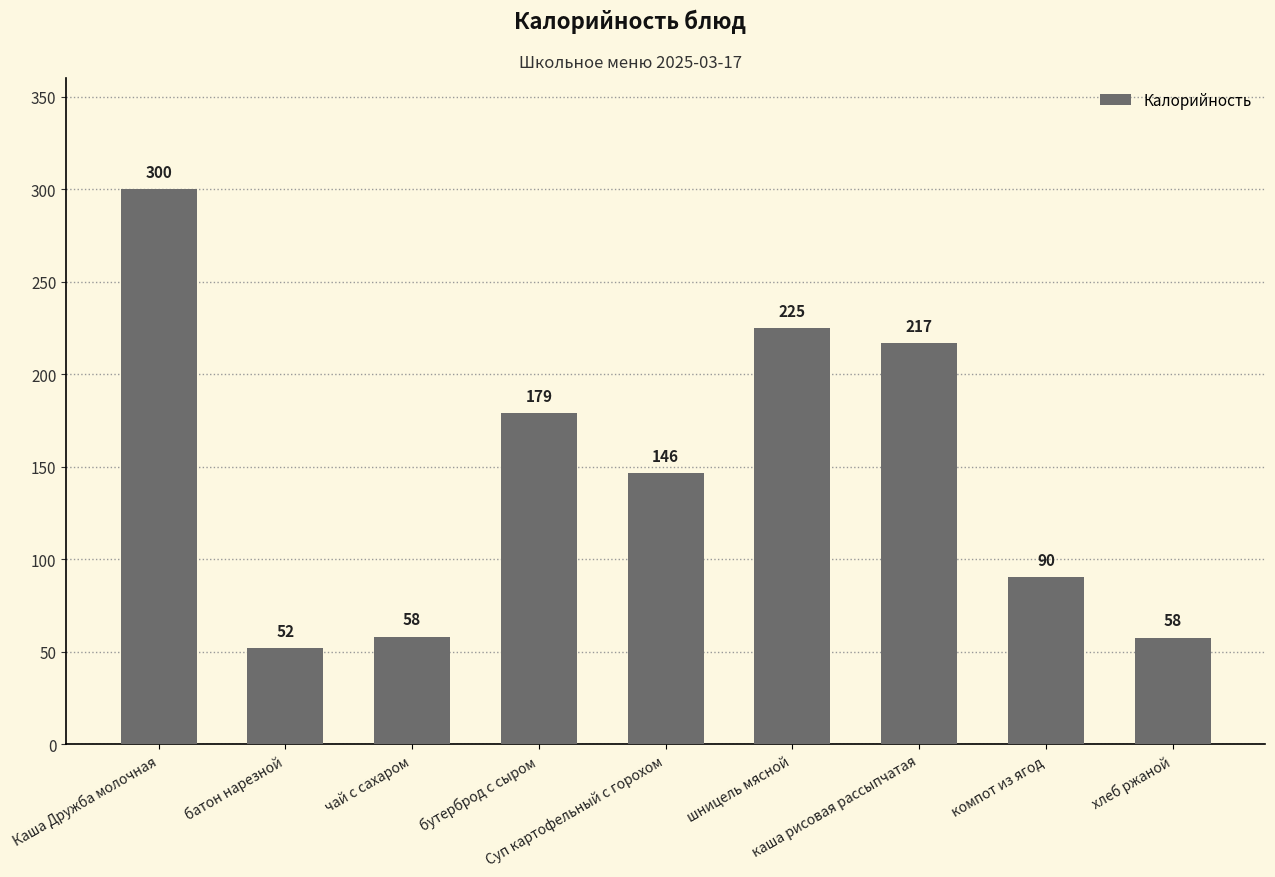

What is the minimum value shown in the chart?

51.8